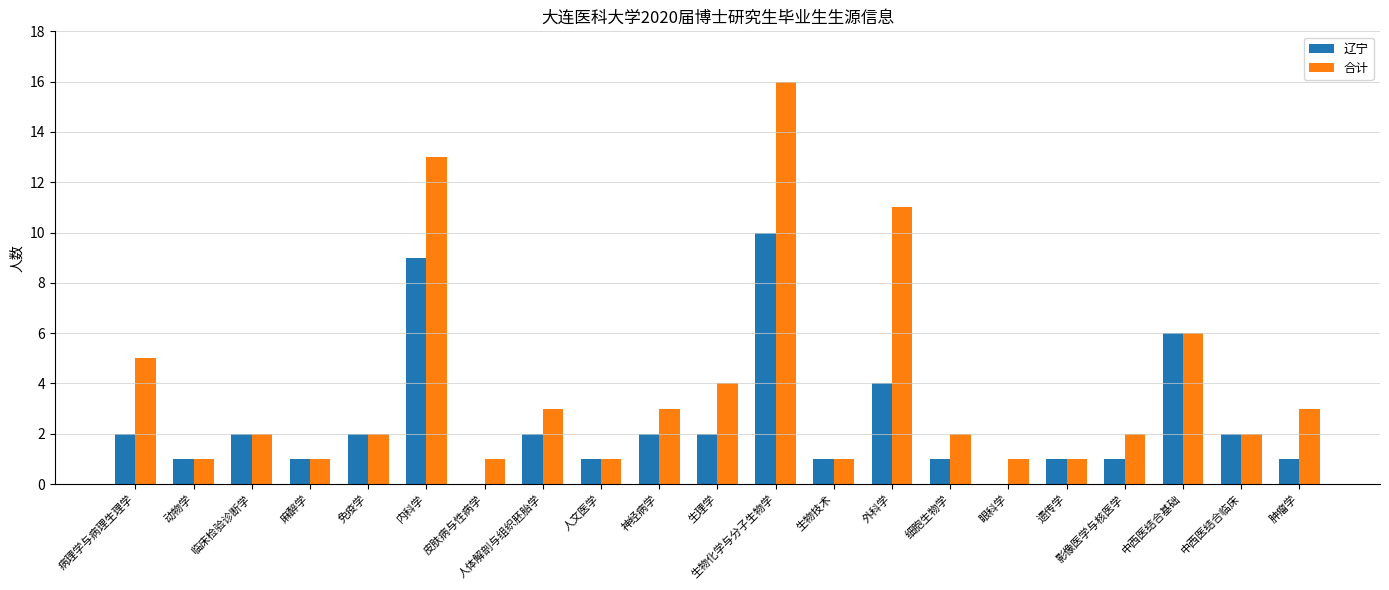

Which series has the largest total across all categories?

合计